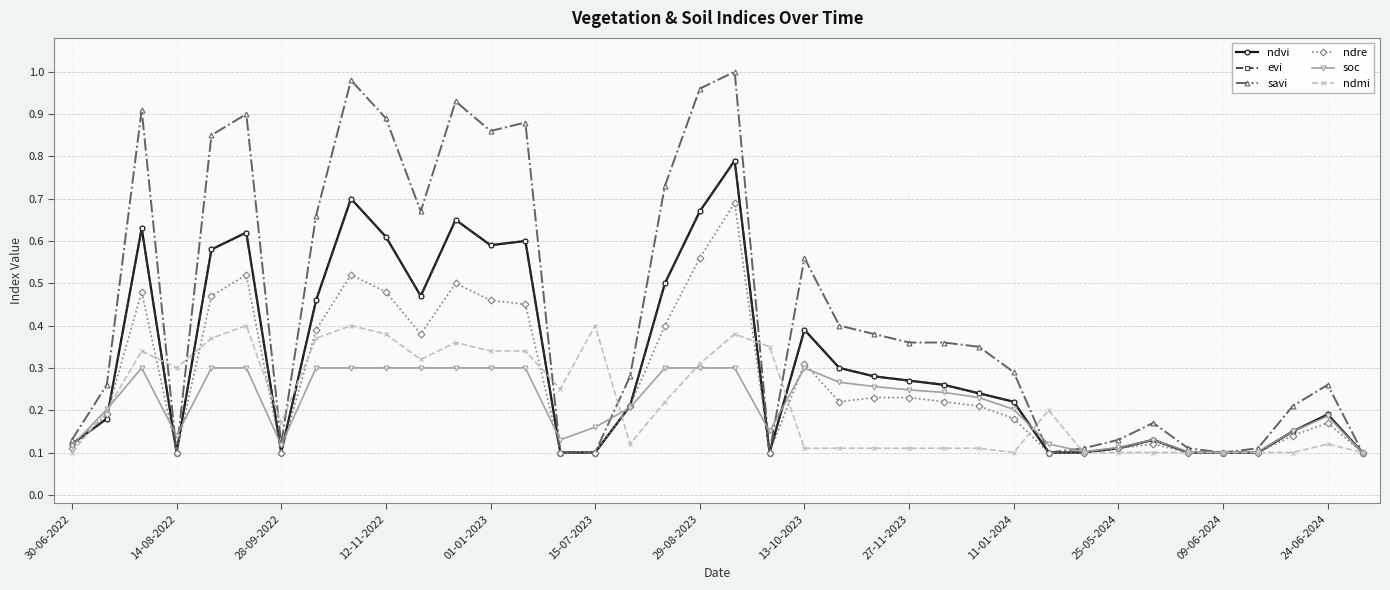

Does the chart have visible grid lines?

Yes